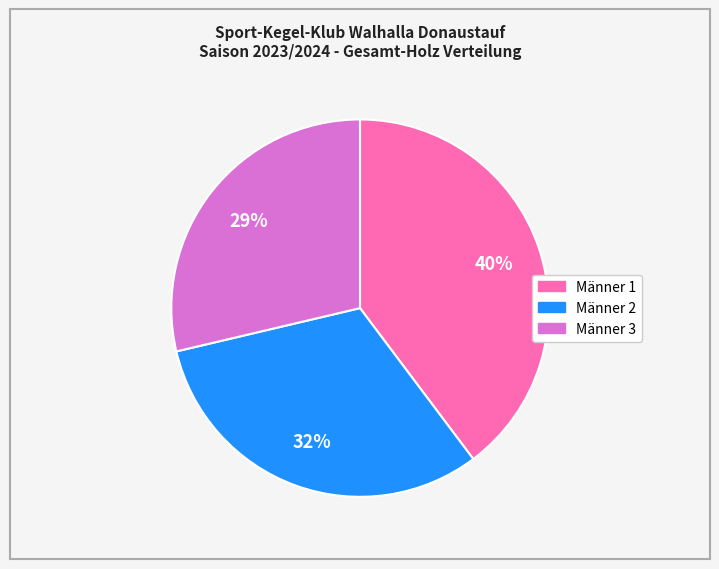

To the nearest percent, what is the difference between the largest and smallest slice percentages?

11%